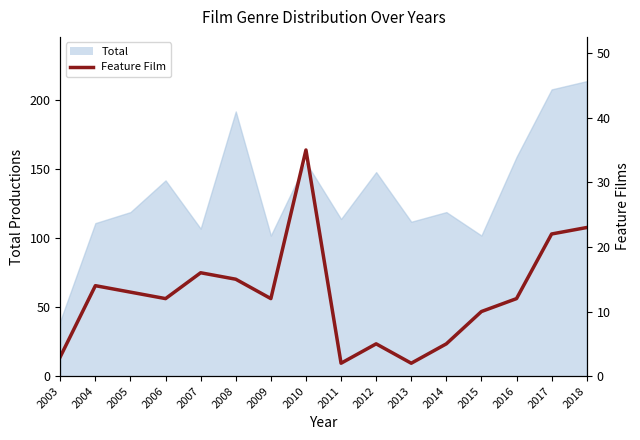

At which label is the value closest to 18?

2007